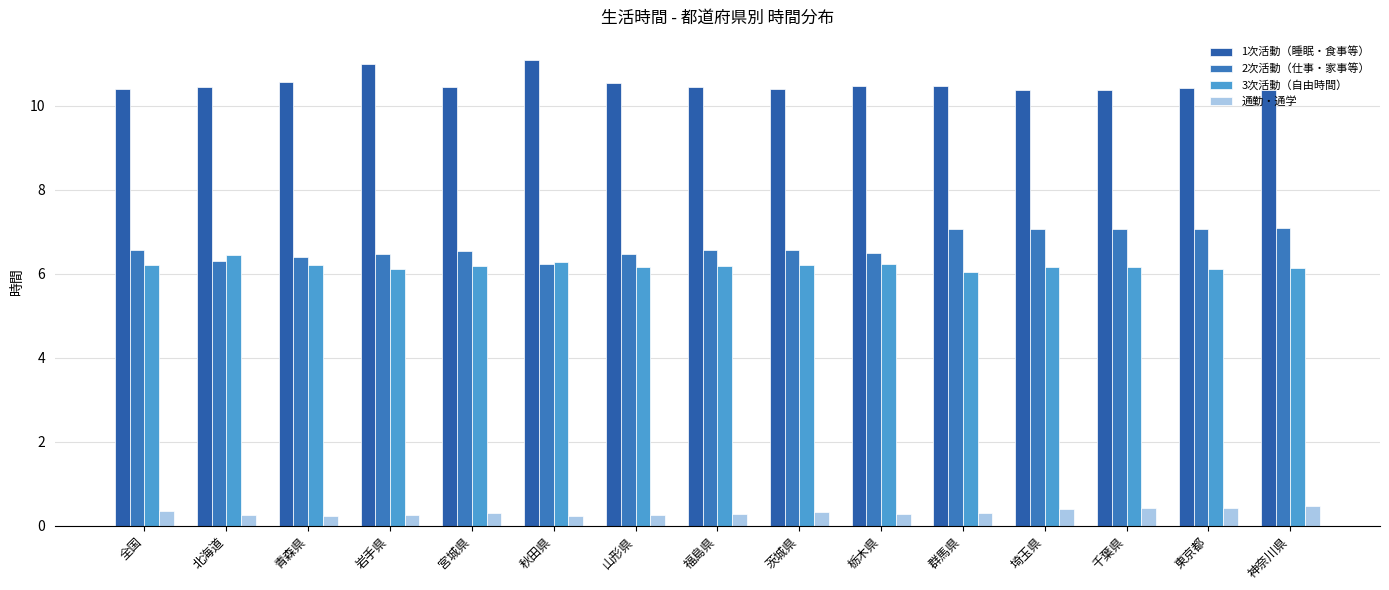

Is the value of 3次活動（自由時間） at 岩手県 greater than the value of 通勤・通学 at 秋田県?

Yes